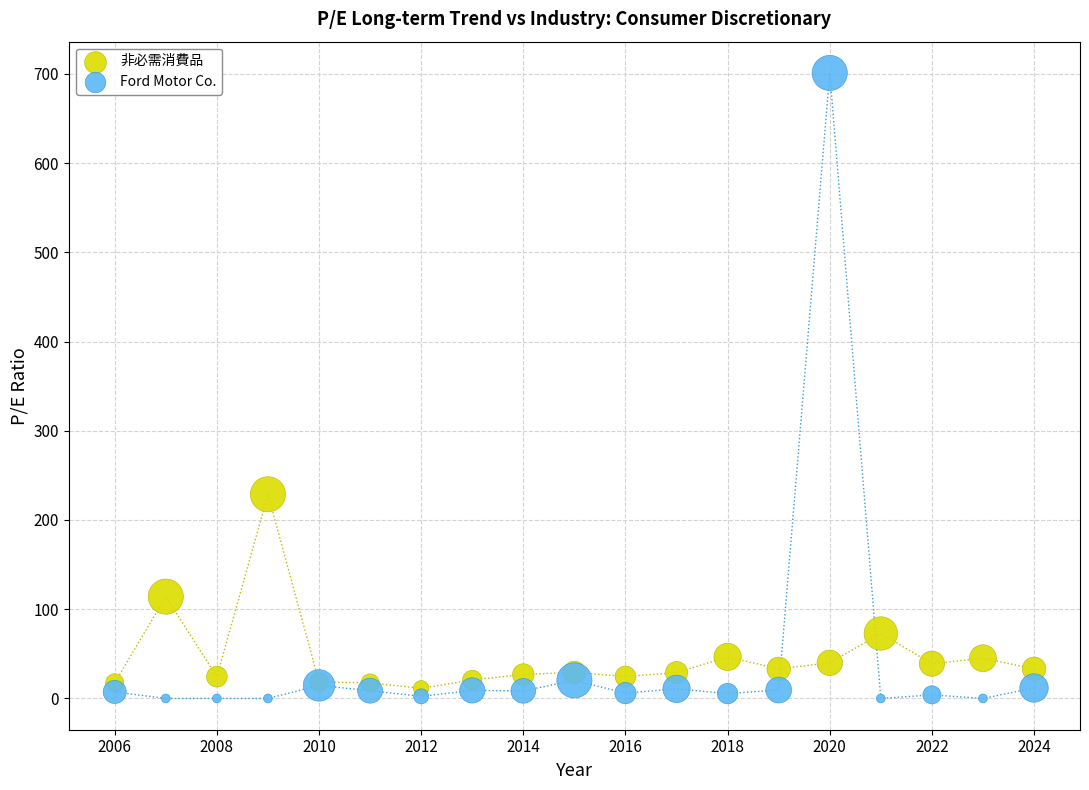

Which series has the widest spread of Y values?

Ford Motor Co.